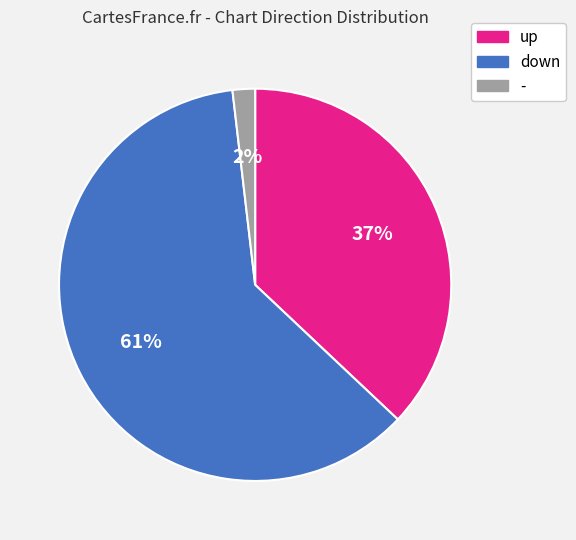

Which slice is the largest?

down